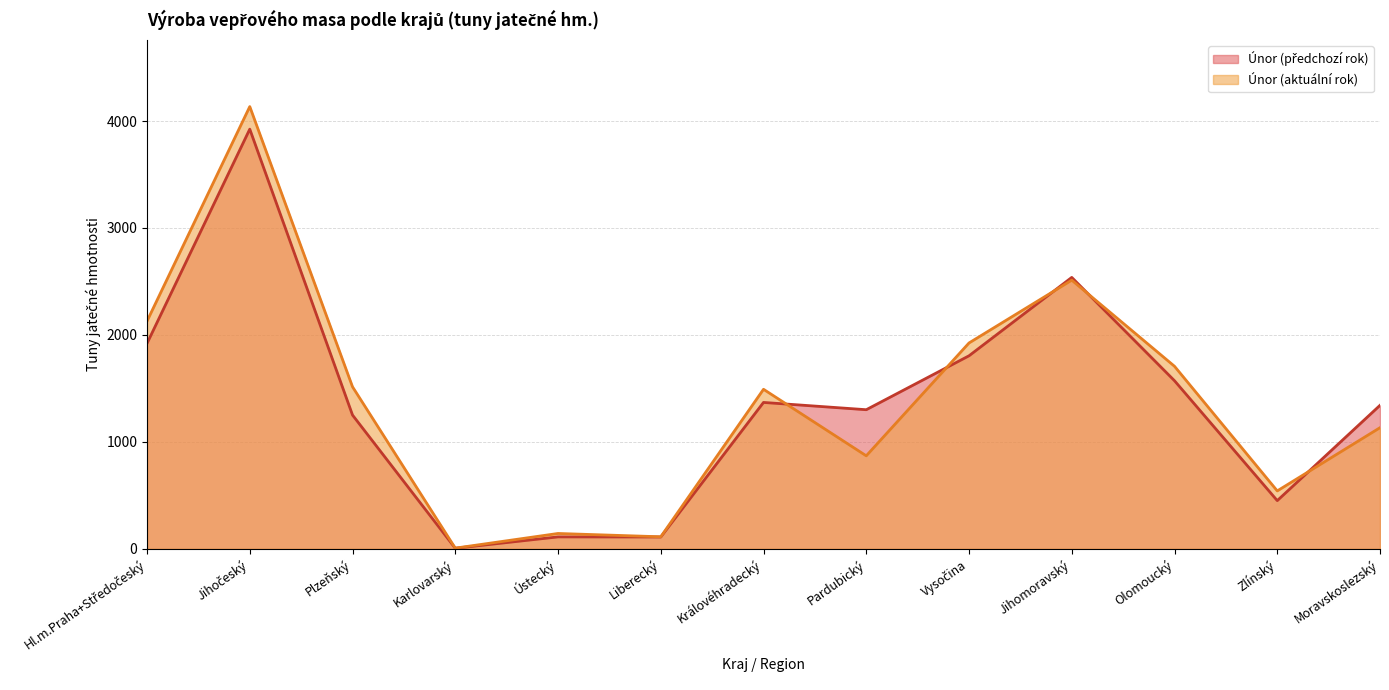

Between Hl.m.Praha+Středočeský and Moravskoslezský, which series saw the biggest shift?

Únor (aktuální rok)